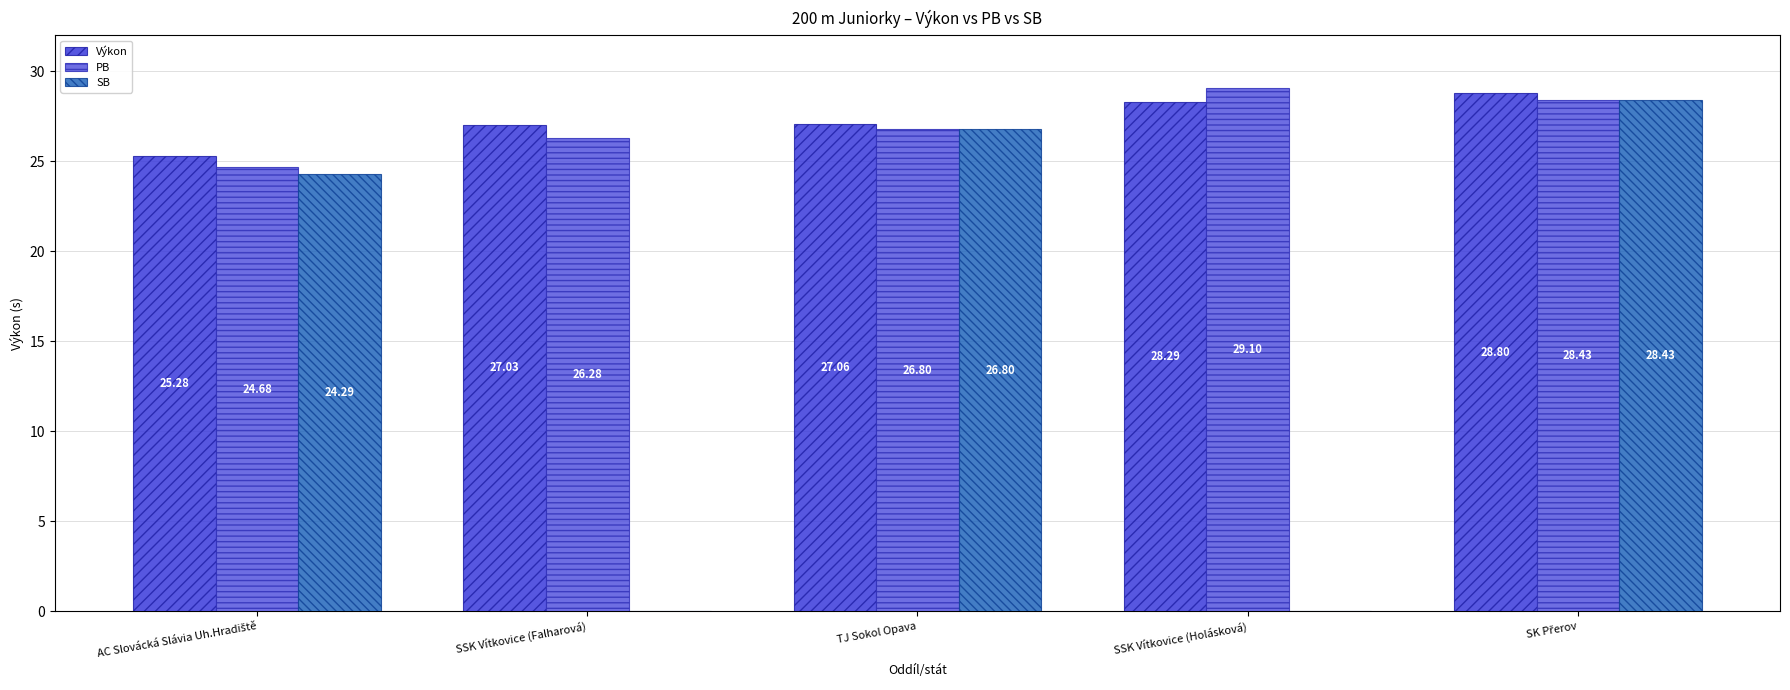

How many series are shown in this chart?

3